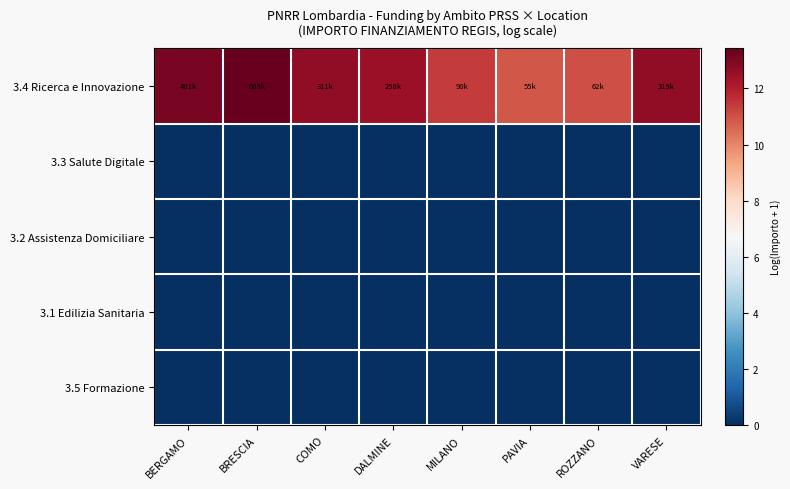

Reading left to right, transcribe all the data shown in this chart.

3.4 Ricerca e Innovazione: BERGAMO=13.1	BRESCIA=13.4	COMO=12.6	DALMINE=12.5	MILANO=11.4	PAVIA=10.9	ROZZANO=11.0	VARESE=12.7
3.3 Salute Digitale: BERGAMO=0.0	BRESCIA=0.0	COMO=0.0	DALMINE=0.0	MILANO=0.0	PAVIA=0.0	ROZZANO=0.0	VARESE=0.0
3.2 Assistenza Domiciliare: BERGAMO=0.0	BRESCIA=0.0	COMO=0.0	DALMINE=0.0	MILANO=0.0	PAVIA=0.0	ROZZANO=0.0	VARESE=0.0
3.1 Edilizia Sanitaria: BERGAMO=0.0	BRESCIA=0.0	COMO=0.0	DALMINE=0.0	MILANO=0.0	PAVIA=0.0	ROZZANO=0.0	VARESE=0.0
3.5 Formazione: BERGAMO=0.0	BRESCIA=0.0	COMO=0.0	DALMINE=0.0	MILANO=0.0	PAVIA=0.0	ROZZANO=0.0	VARESE=0.0